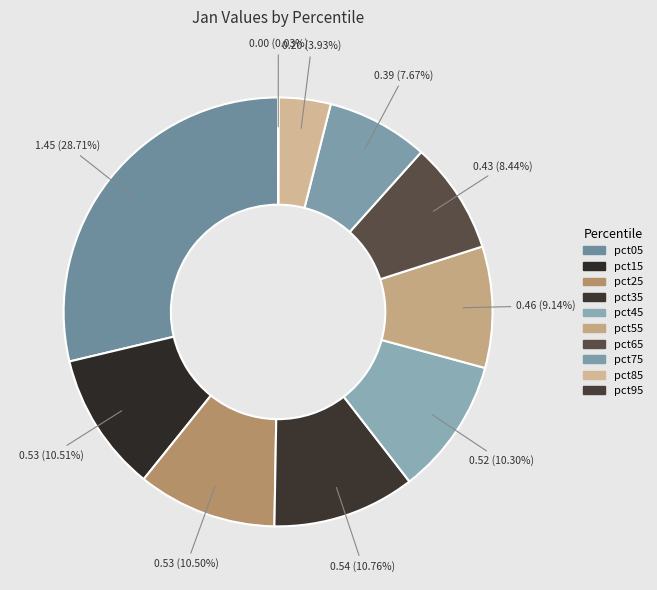

How much of the chart is everything except pct55?

90.9%